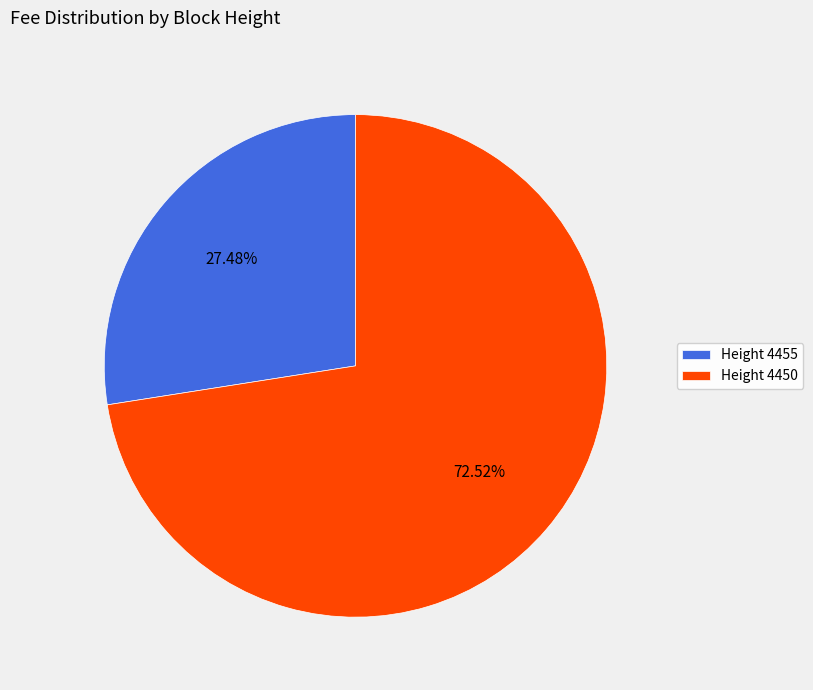

Which category has the biggest portion of the pie?

Height 4450